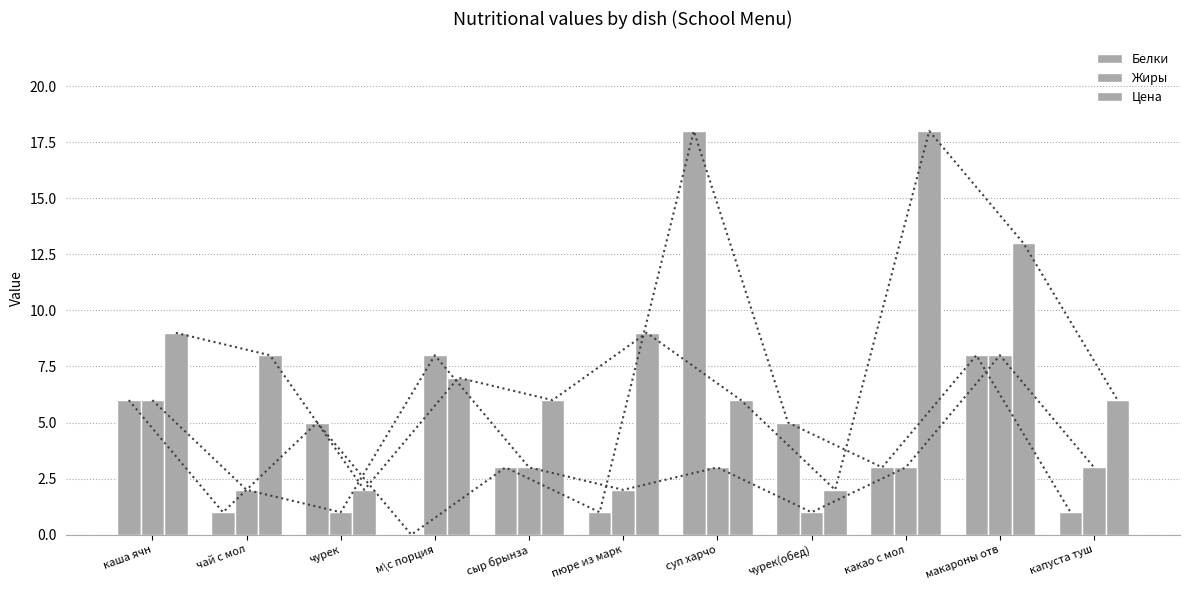

What is the average value of the Жиры series?

4